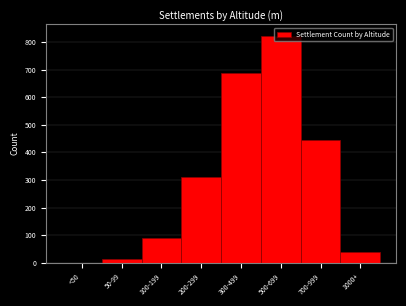

The value at 1000+ is 37. True or false?

True